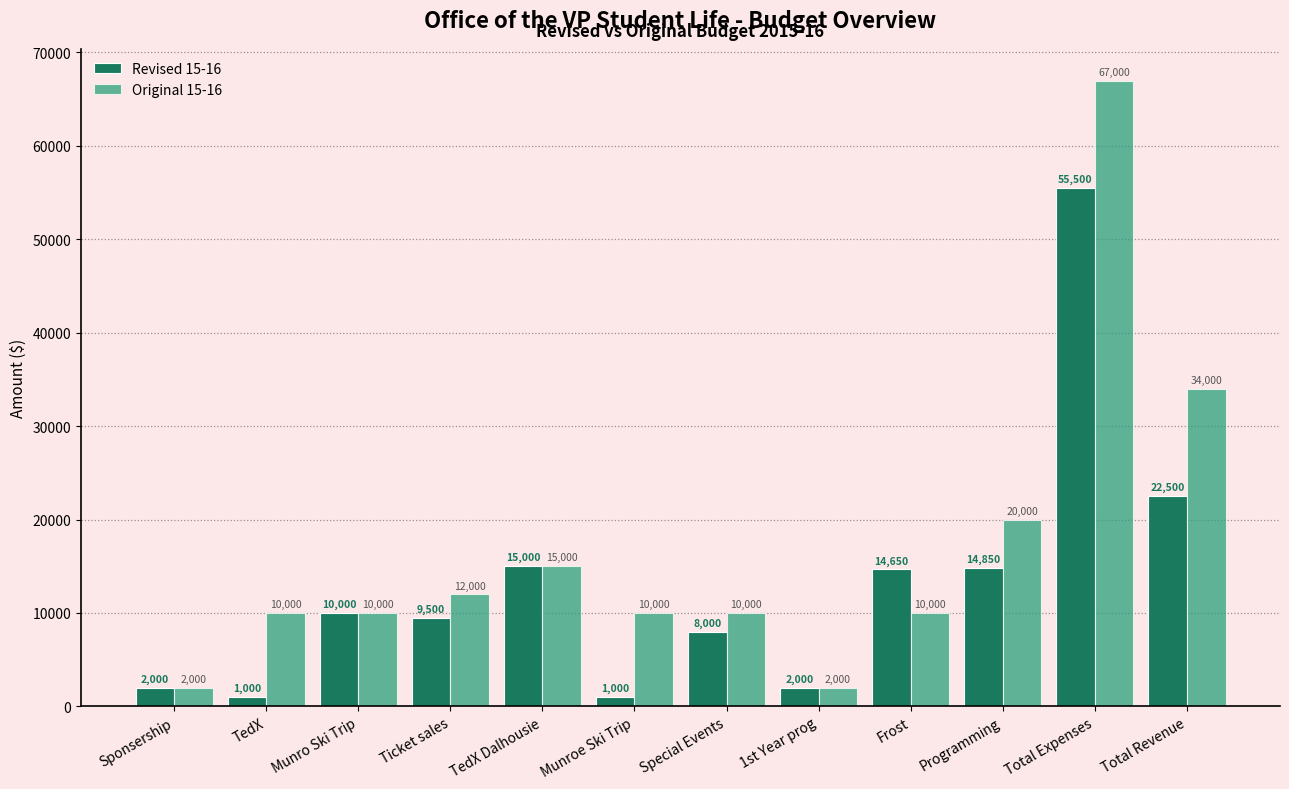

List the series in order of their peak value, lowest first.

Revised 15-16, Original 15-16